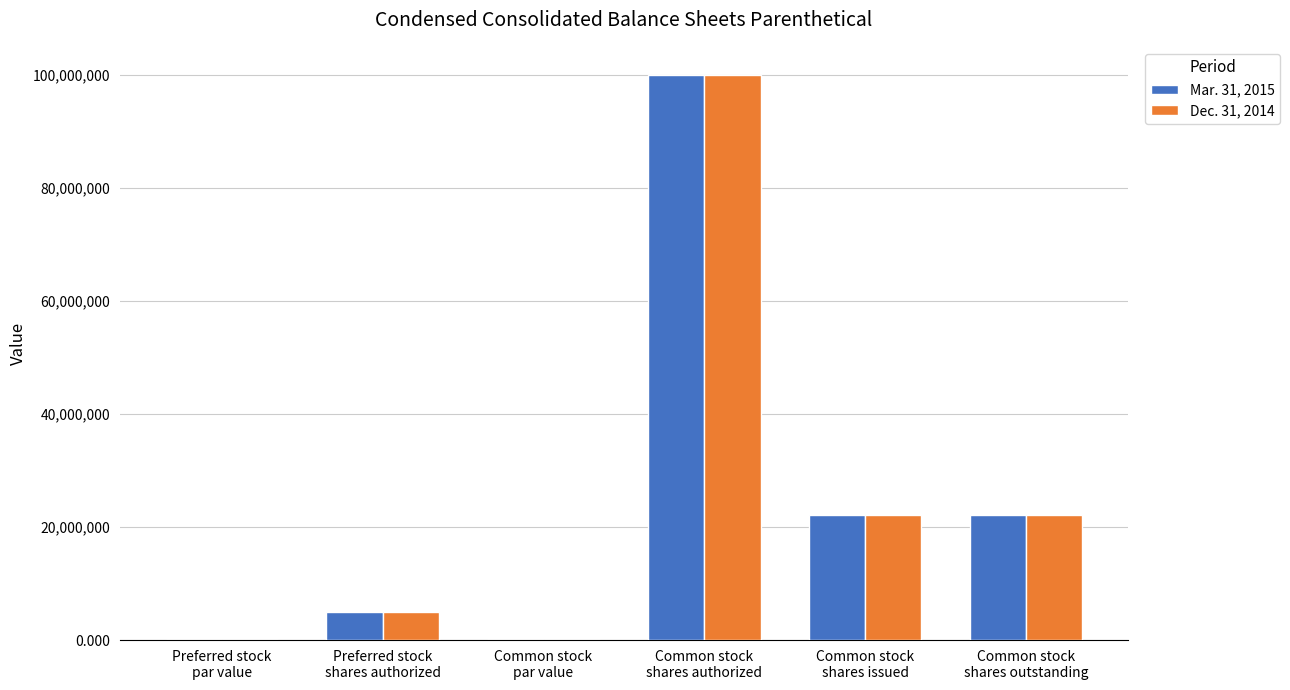

What is the sum of all Dec. 31, 2014 values?

149400000.0